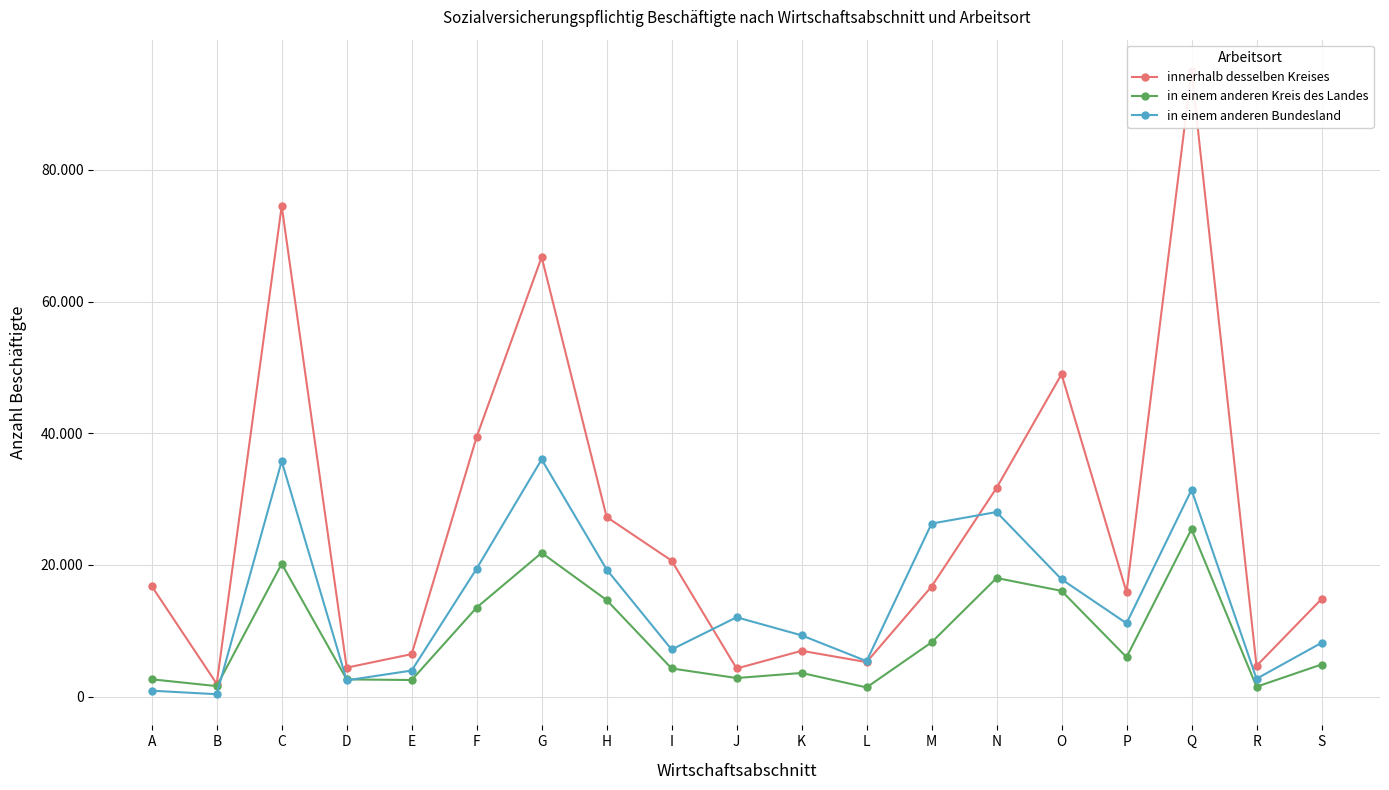

What is the sum of all innerhalb desselben Kreises values?

502560